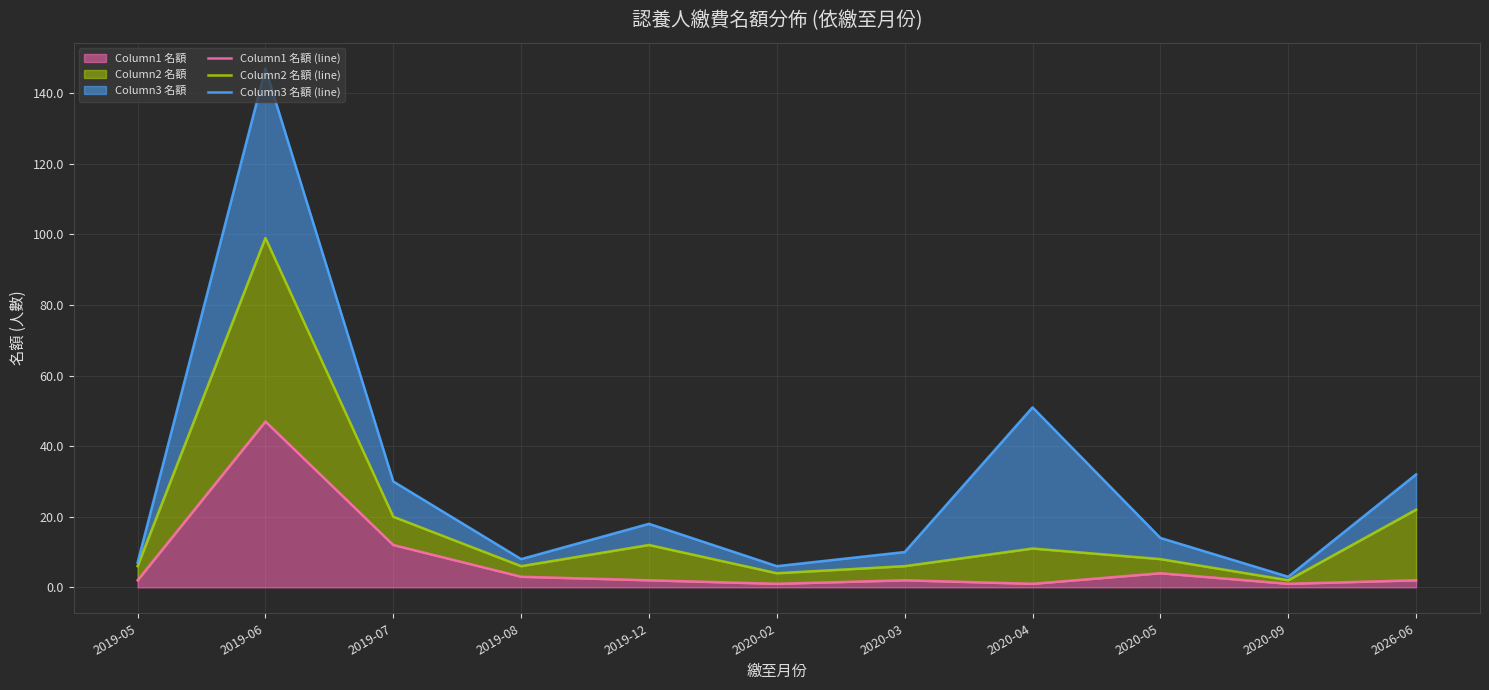

Rank the series at 2026-06 from highest to lowest value.

Column3 名額 (line), Column2 名額 (line), Column1 名額 (line)